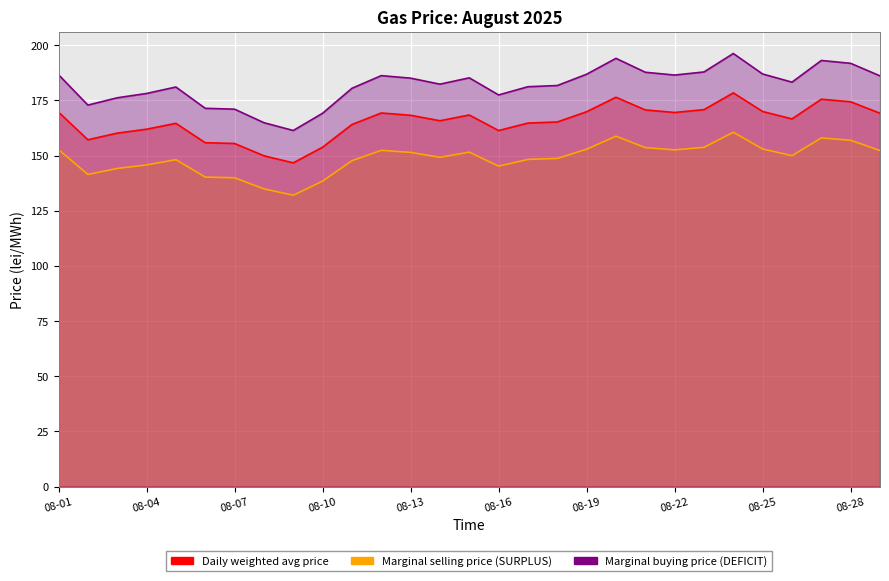

Rank the categories by Marginal buying price (DEFICIT) value from highest to lowest.

08-24, 08-20, 08-27, 08-28, 08-23, 08-21, 08-25, 08-19, 08-01, 08-22, 08-12, 08-29, 08-15, 08-13, 08-26, 08-14, 08-18, 08-17, 08-05, 08-11, 08-04, 08-16, 08-03, 08-02, 08-06, 08-07, 08-10, 08-08, 08-09